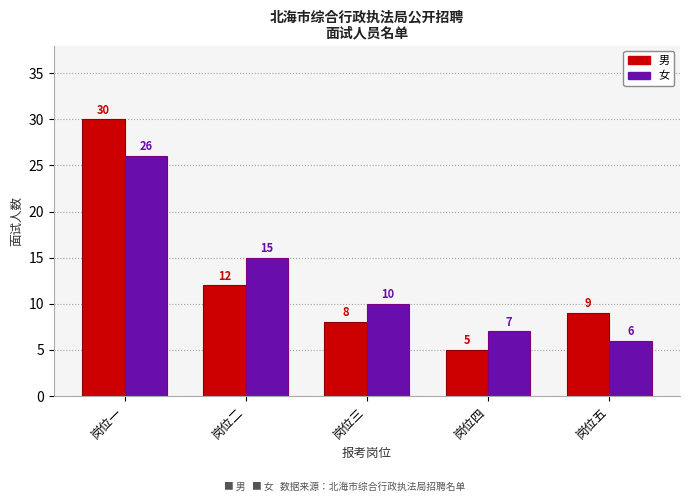

Reading right to left, extract all data points from this chart.

男: 岗位五=9	岗位四=5	岗位三=8	岗位二=12	岗位一=30
女: 岗位五=6	岗位四=7	岗位三=10	岗位二=15	岗位一=26